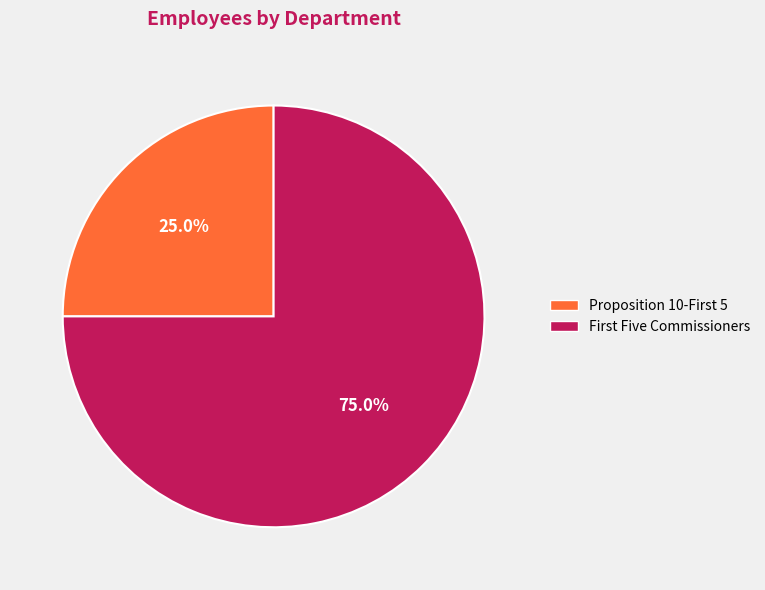

To the nearest percent, what is the average slice percentage?

50%